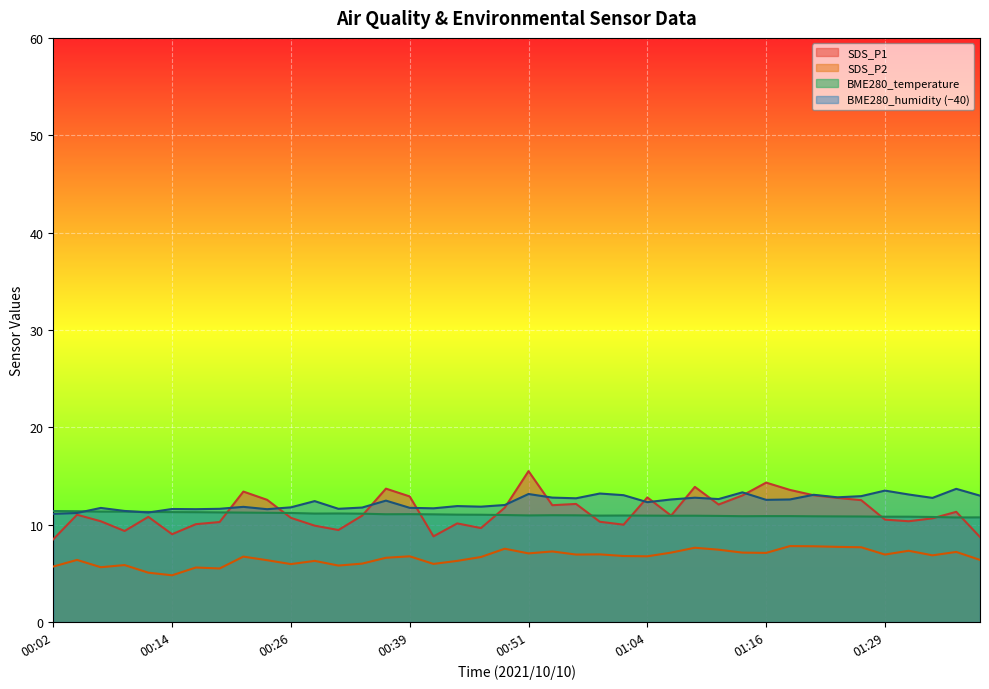

What is the total value across all series at 00:29?

39.7